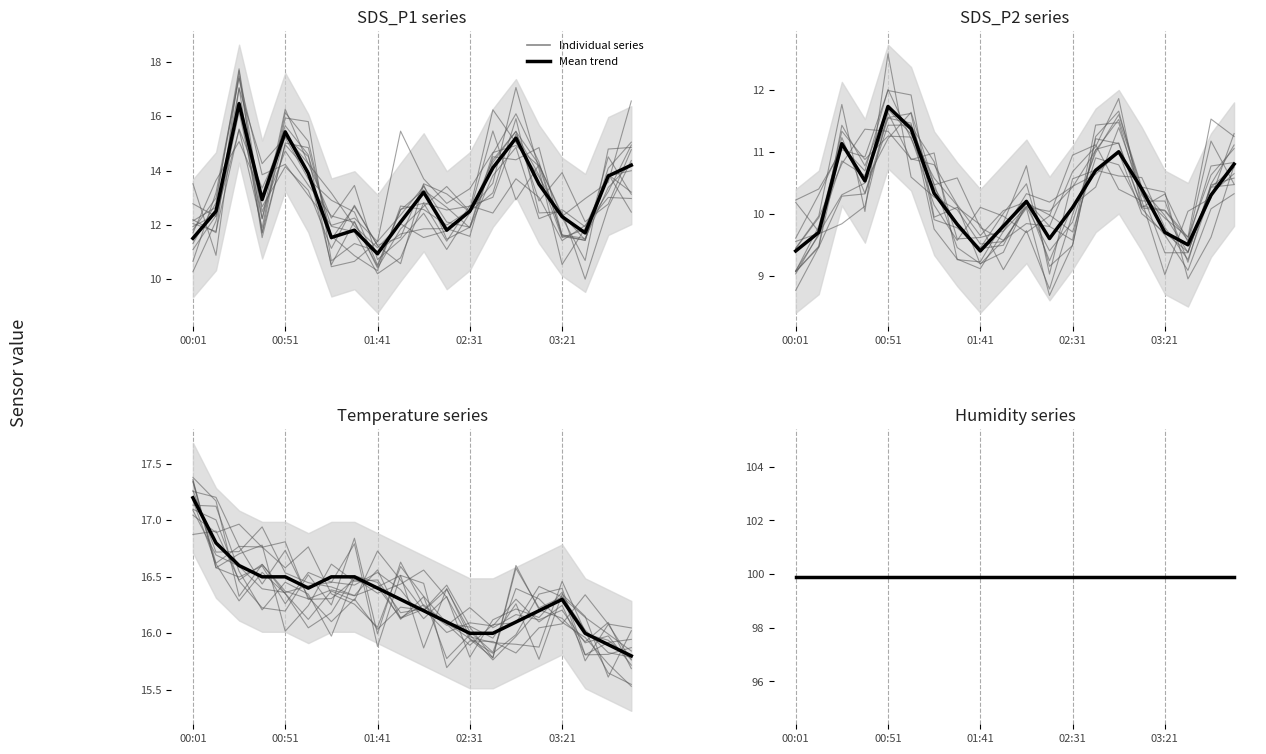

At how many categories does at least one series exceed 14?

20